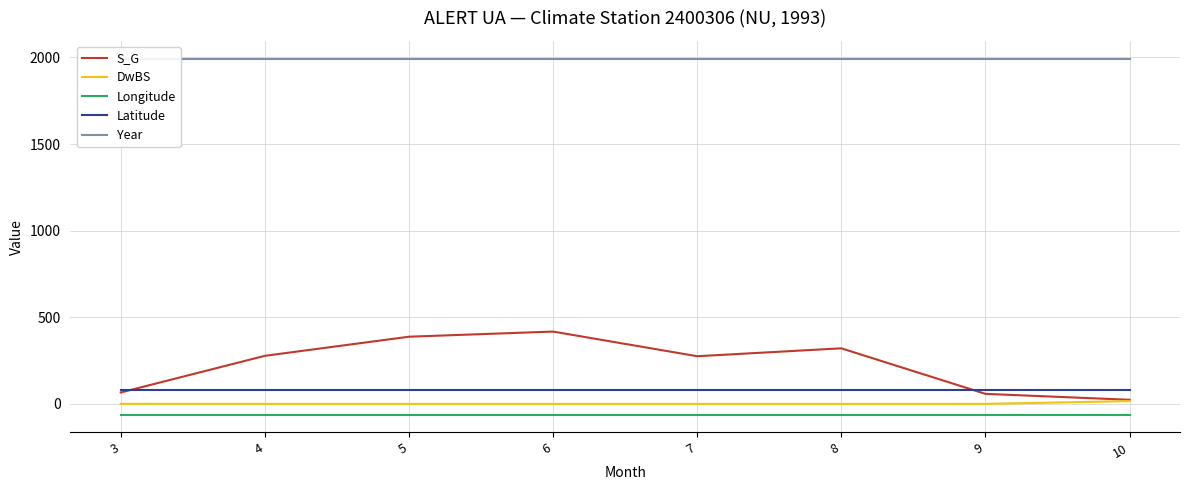

What is the value of the Latitude point at the 4th from the left?

82.5